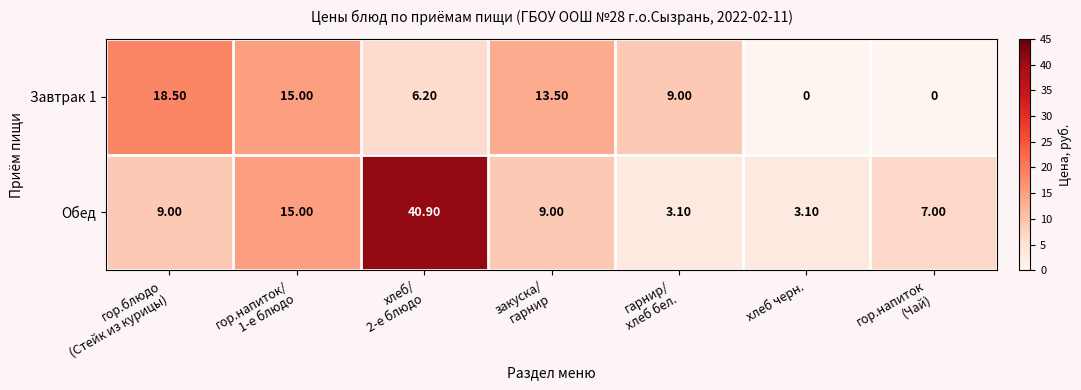

Rank the series by their maximum value, from lowest to highest.

Завтрак 1, Обед